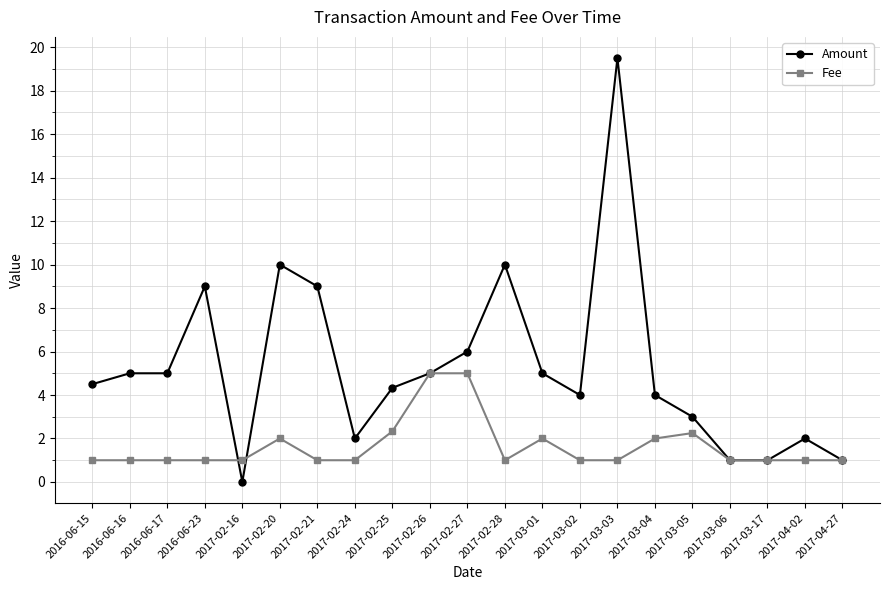

The Fee series shows 1.0 at 2017-03-03. True or false?

True